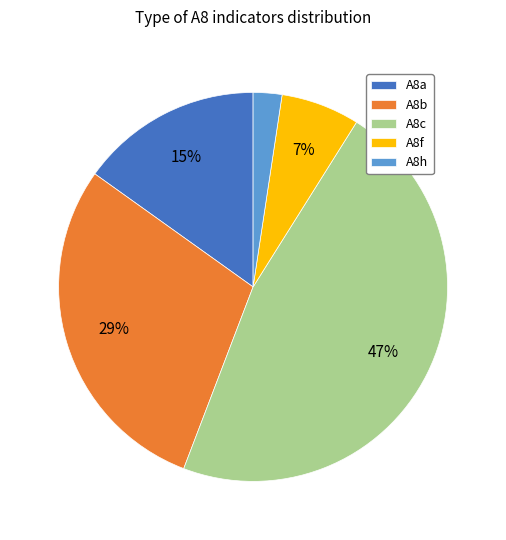

Does any single category account for the majority?

No